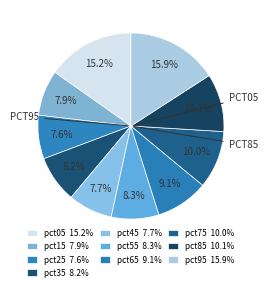

To the nearest percent, what is the combined percentage of pct25 and pct95?

23%